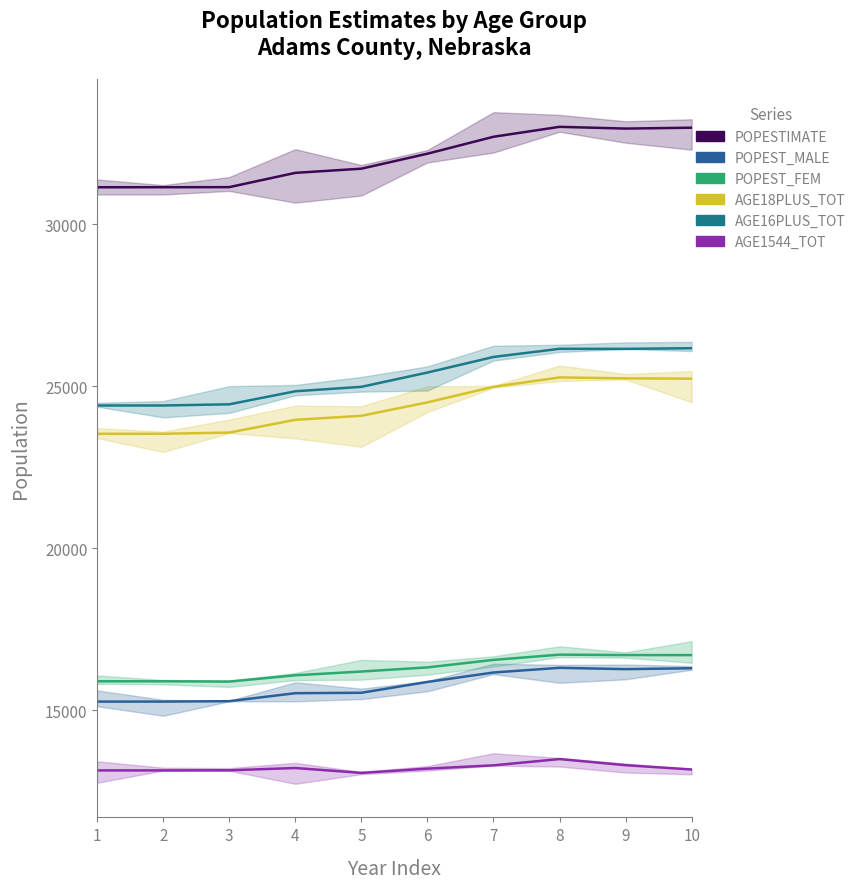

What are all the series names shown in the legend?

POPESTIMATE, POPEST_MALE, POPEST_FEM, AGE18PLUS_TOT, AGE16PLUS_TOT, AGE1544_TOT